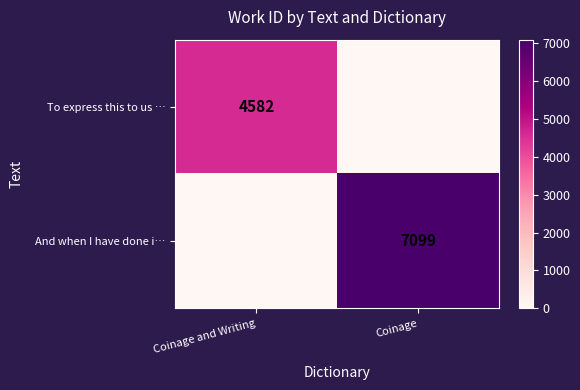

Is it true that To express this to us … equals 4582 at Coinage and Writing?

True